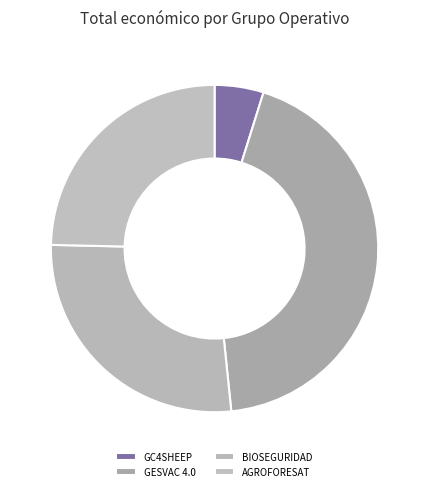

Which category has the smallest portion of the pie?

GC4SHEEP